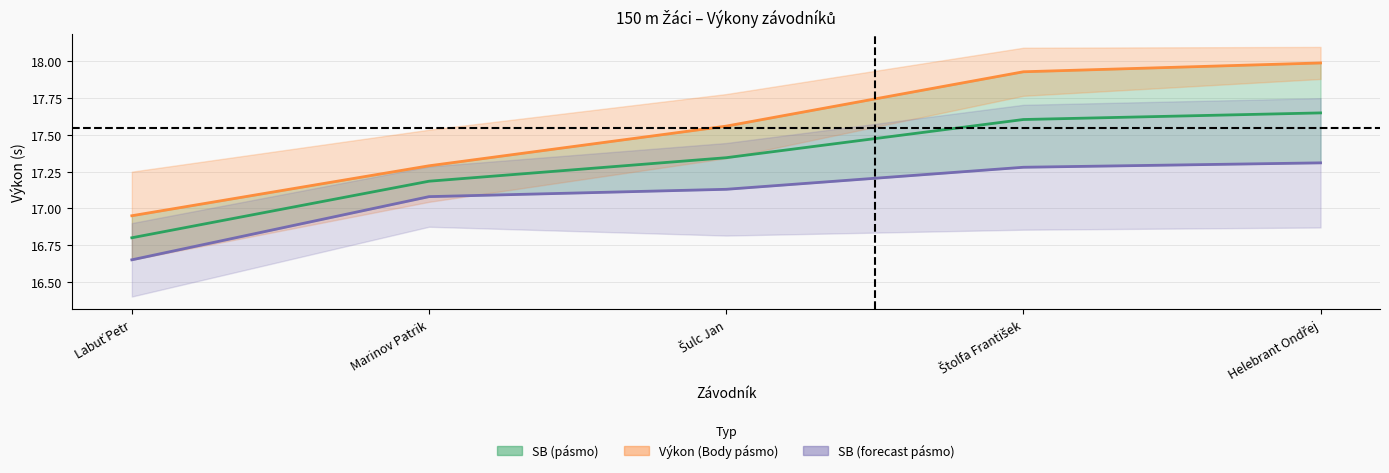

The Výkon series shows 26.1 at Labuť Petr. True or false?

False